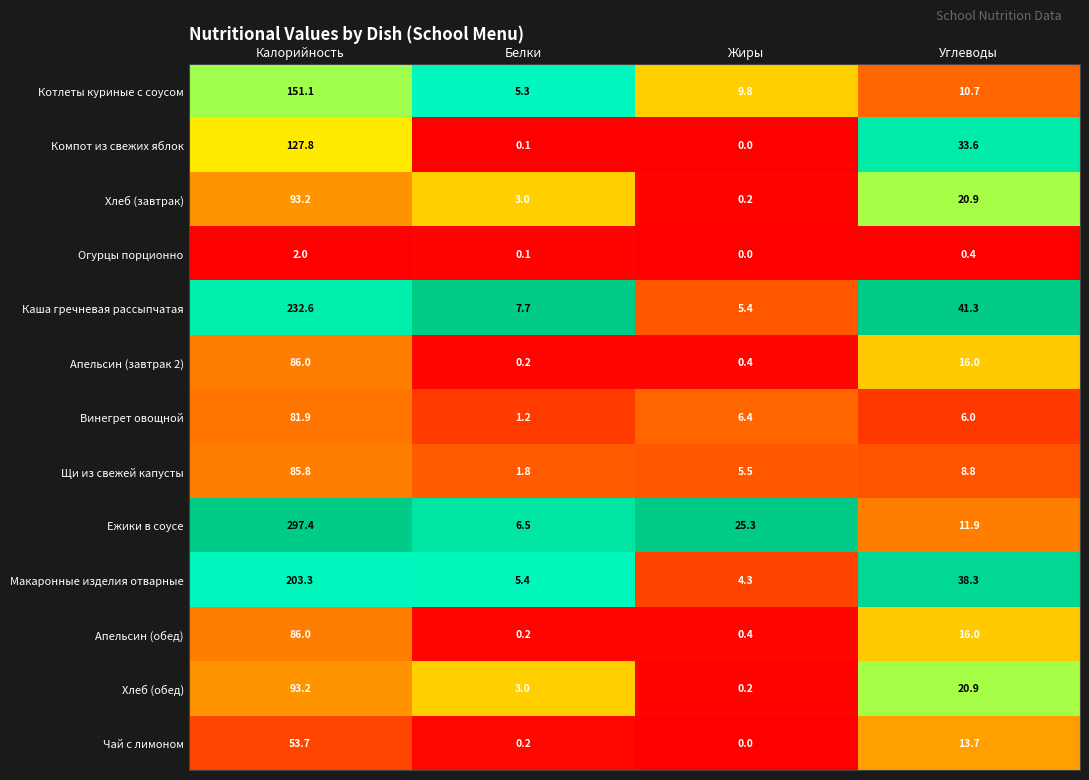

At which label is Хлеб (завтрак) closest to 46?

Углеводы